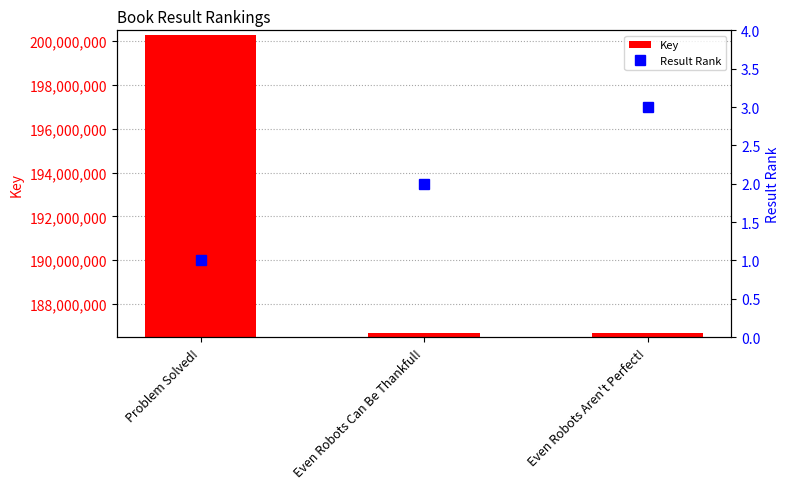

Which series has the largest range (max minus min)?

Key